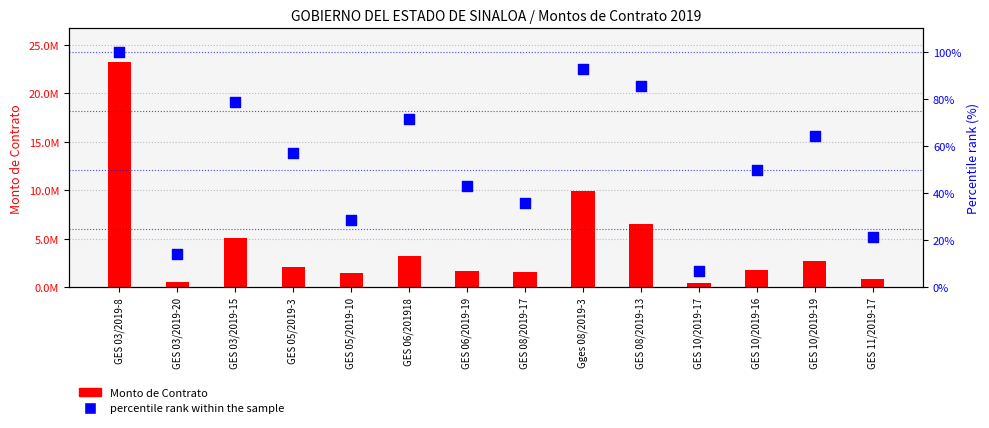

Which series reaches the maximum Y coordinate?

Monto de Contrato